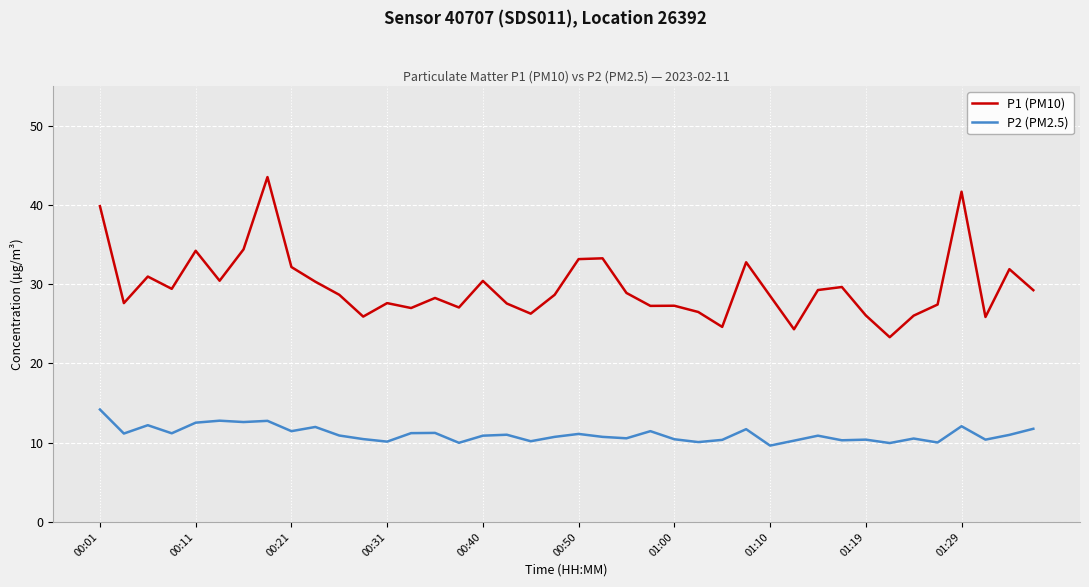

True or false: P1 (PM10) and P2 (PM2.5) cross at least once.

False